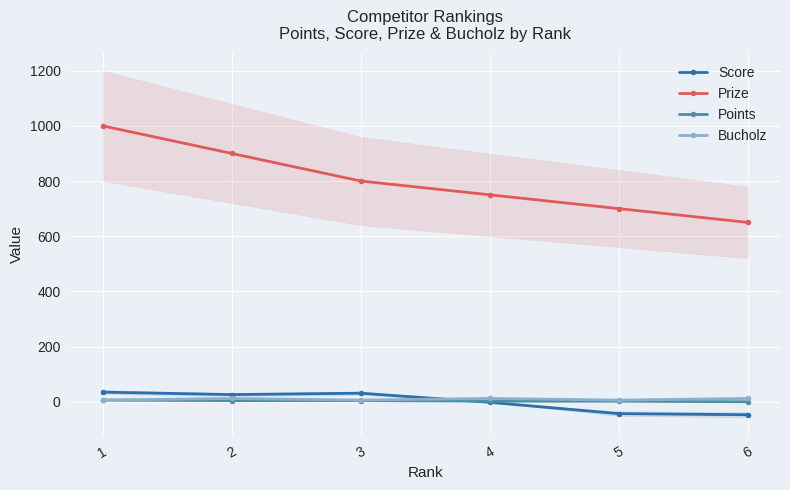

How many distinct data groups are displayed?

4